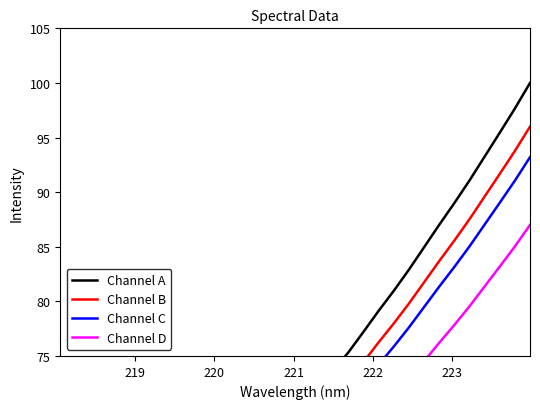

Does the chart display data point markers on the line(s)?

No